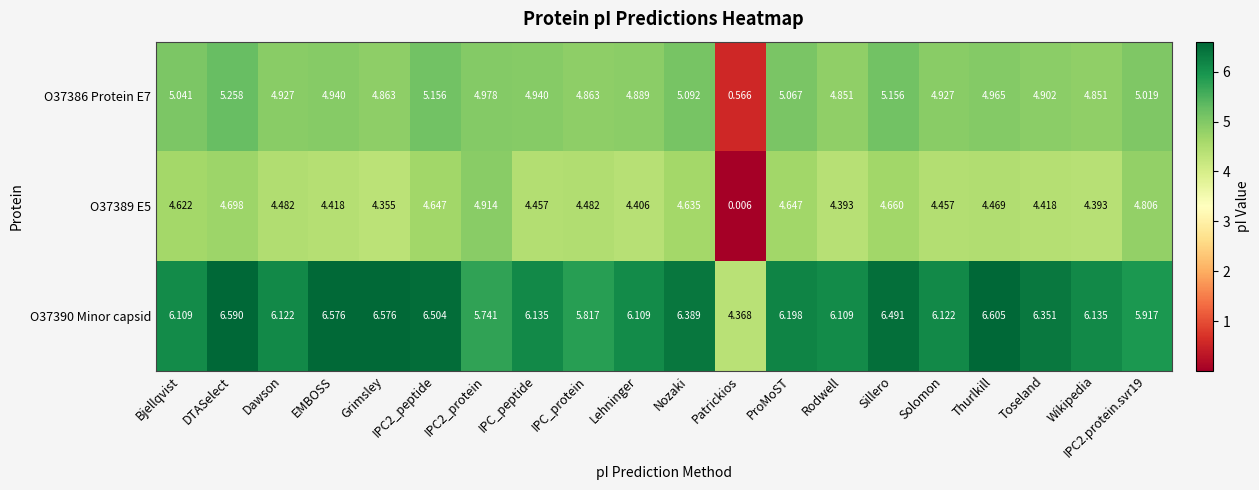

At which label does O37389 E5 first exceed 4?

Bjellqvist